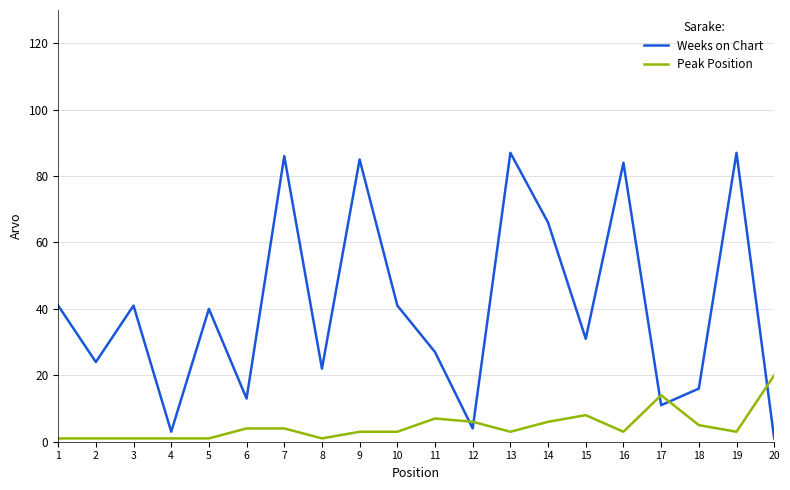

In Weeks on Chart, how many points are higher than both neighbors (excluding endpoints)?

7